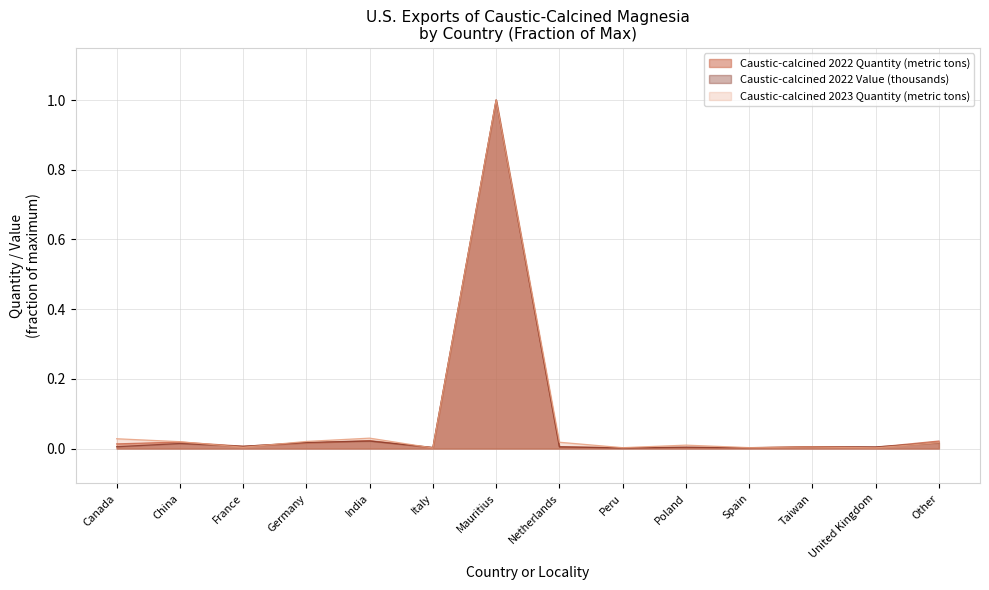

What are all the series names shown in the legend?

Caustic-calcined 2022 Quantity (metric tons), Caustic-calcined 2022 Value (thousands), Caustic-calcined 2023 Quantity (metric tons)